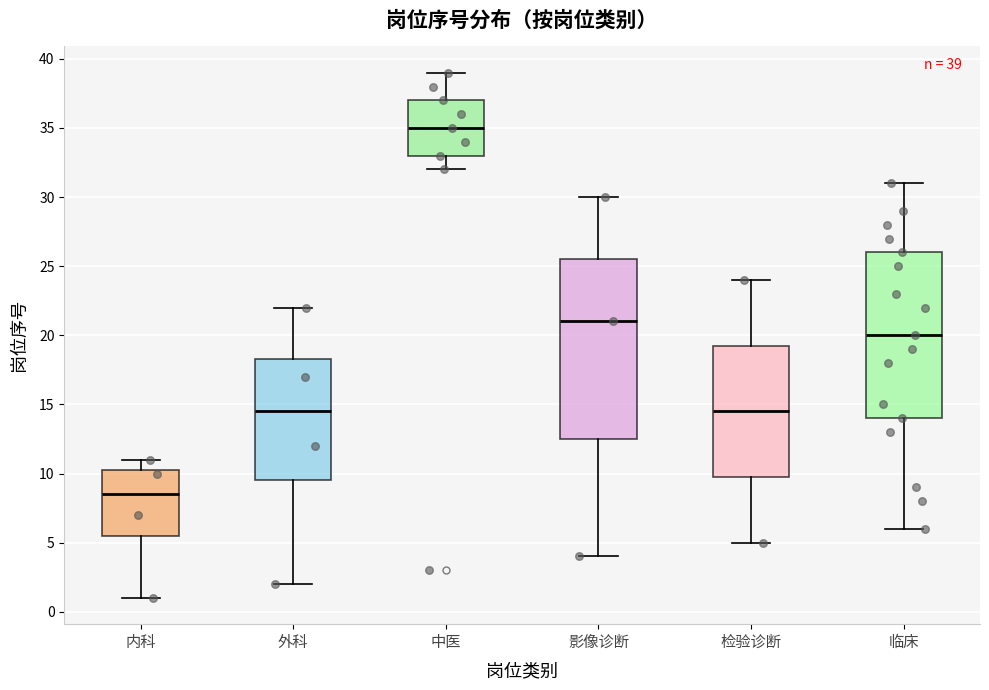

Which box is the tallest, from its lower edge to its upper edge?

影像诊断